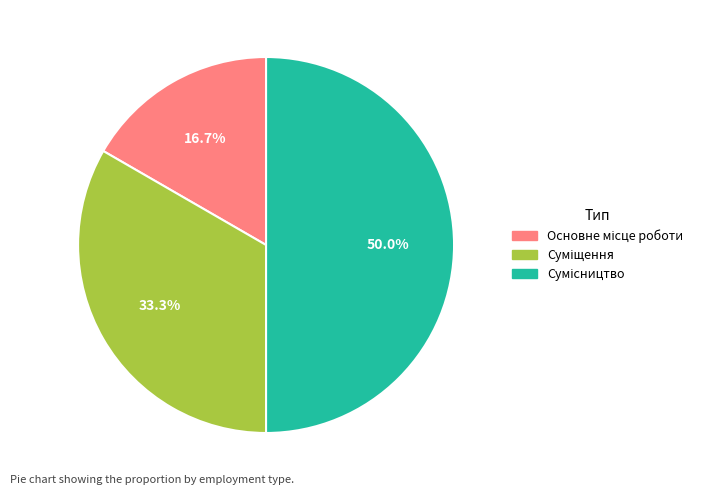

Between Сумісництво and Основне місце роботи, which is larger?

Сумісництво